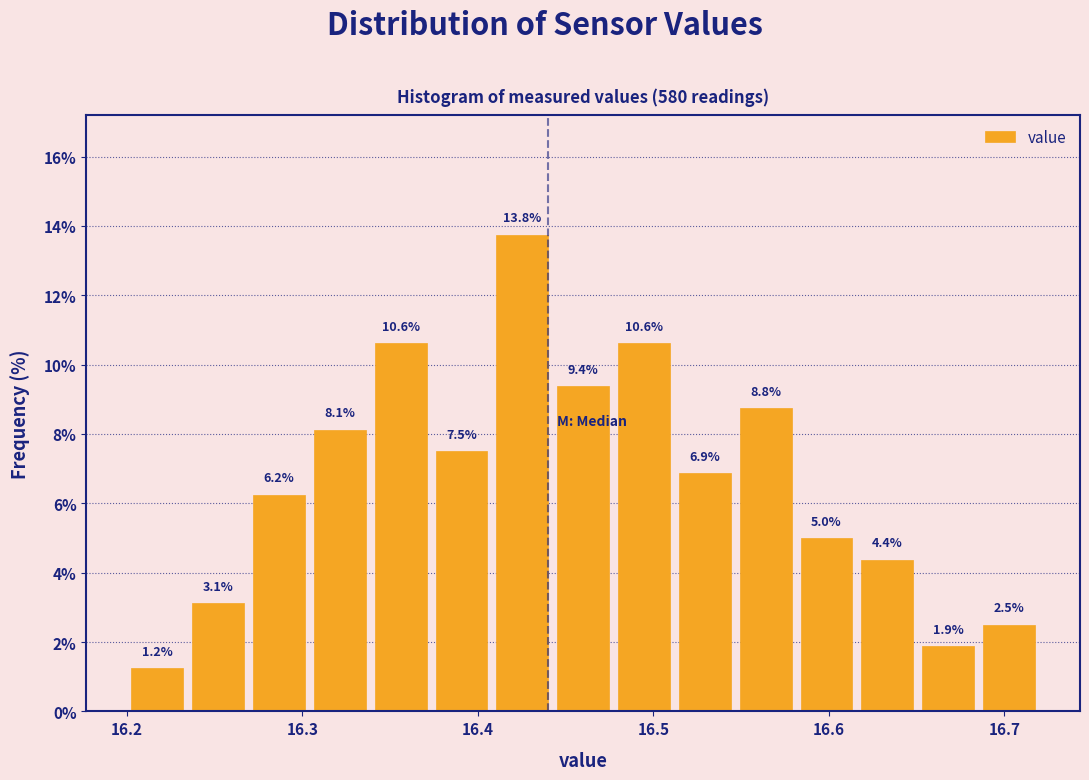

Read against the x-axis, roughly where is the centre of the tallest bar?

16.43